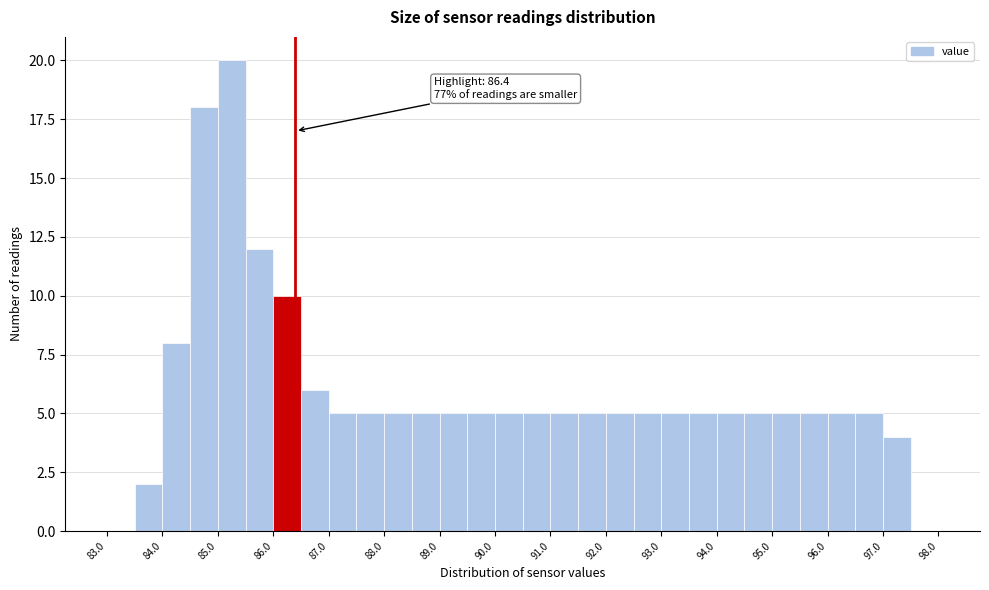

Which range on the x-axis has the tallest bar?

85.0 to 85.5